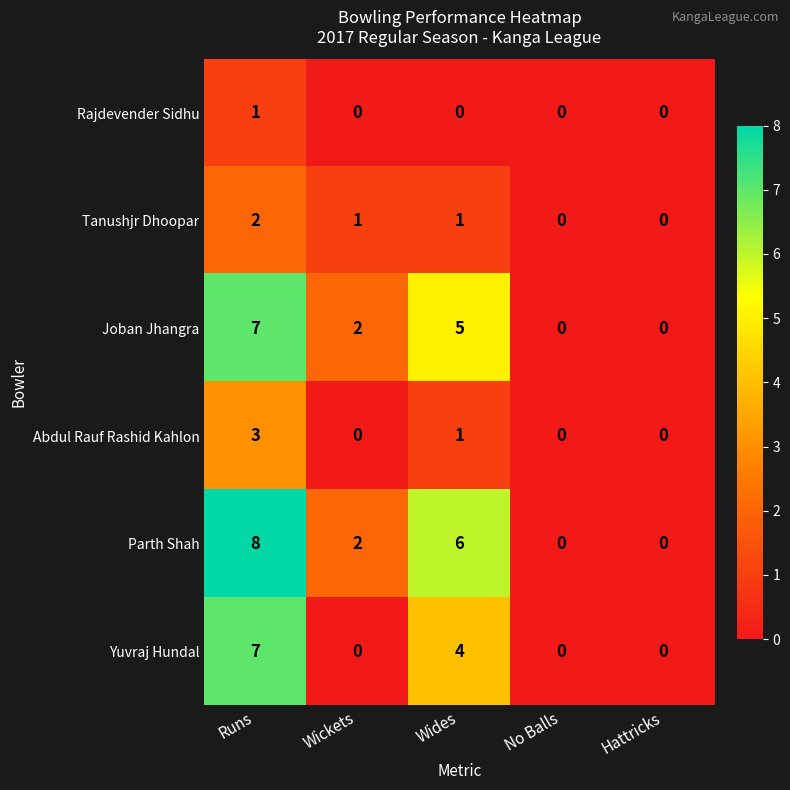

At which category is the sum across all series the highest?

Runs